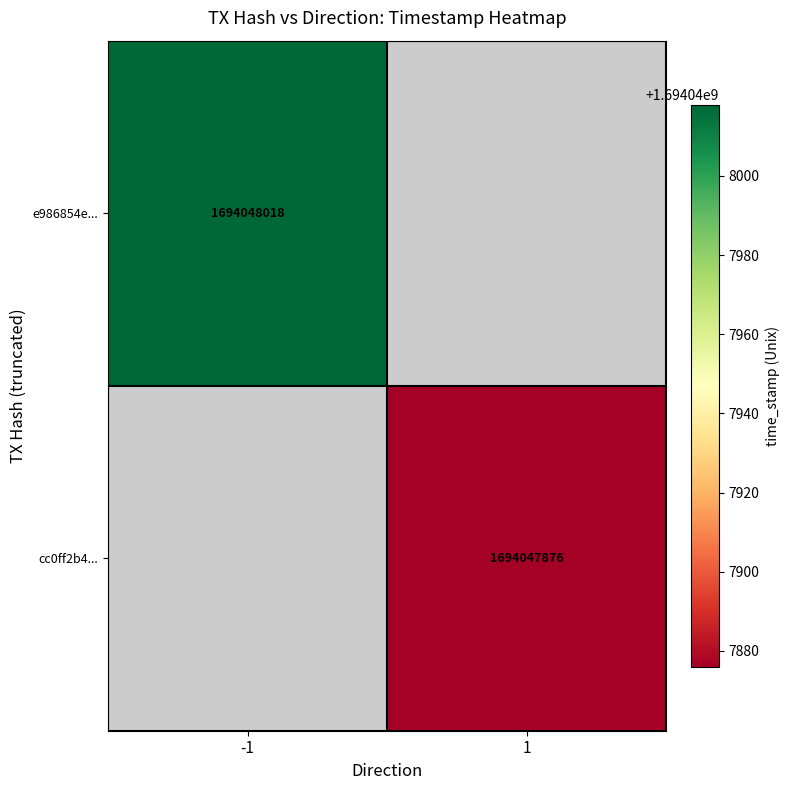

List the series in order of their peak value, lowest first.

cc0ff2b44d4f5dc79a7892ef833ee38d5221acc, e986854e818e7e7cbf5a28d4e20c9c7a0d4f4a9